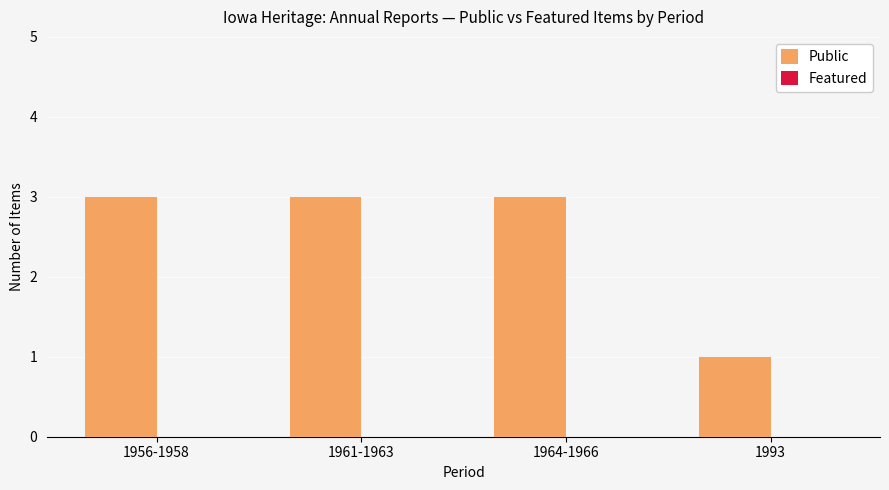

What is the label of the 2nd bar from the right?

1964-1966